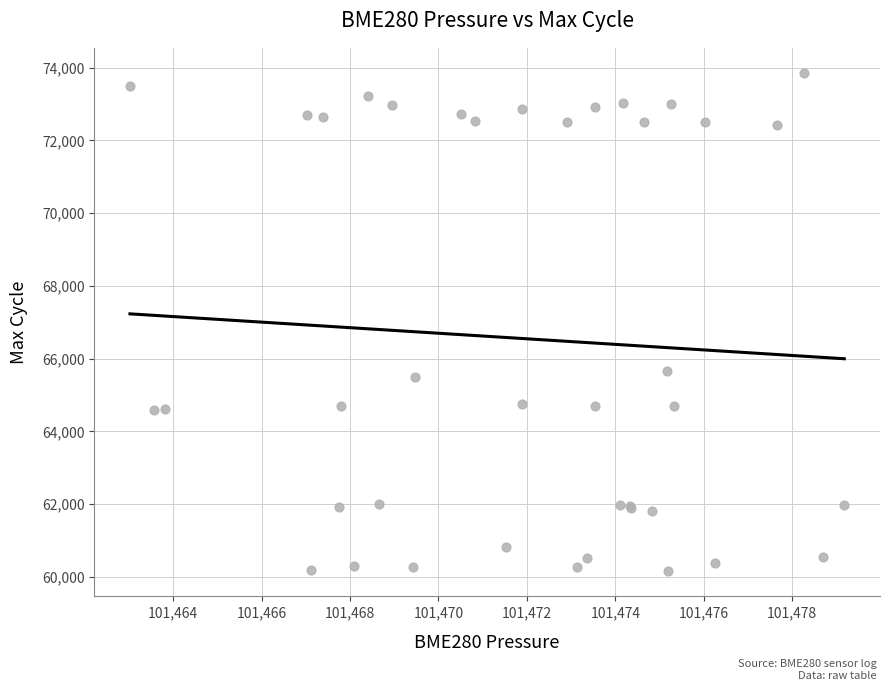

What Y value in the scatter plot is closest to 67004?

65659